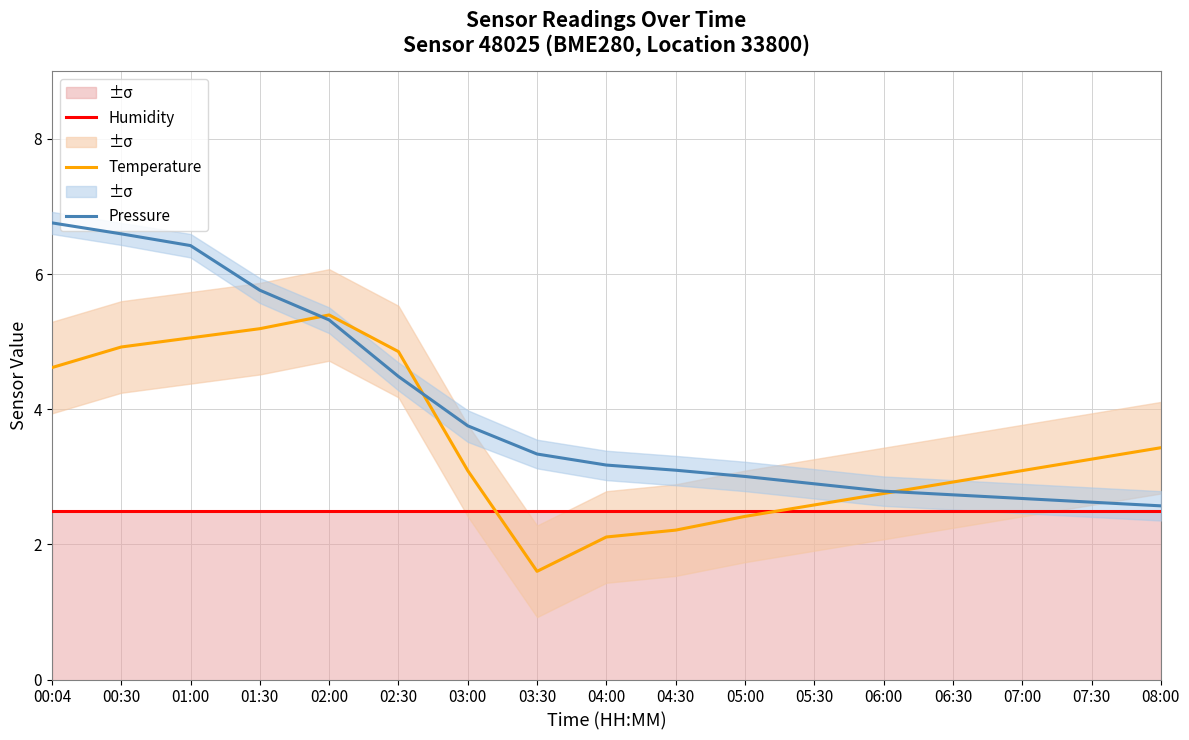

The value of Temperature at 03:00 is 2.0. True or false?

False